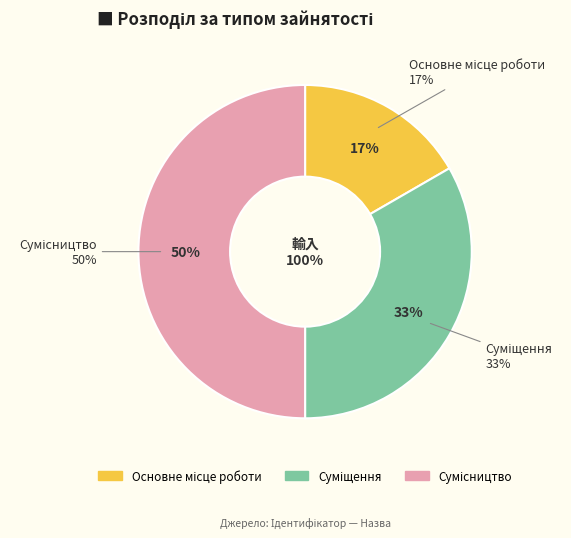

How many slices are in this pie chart?

3